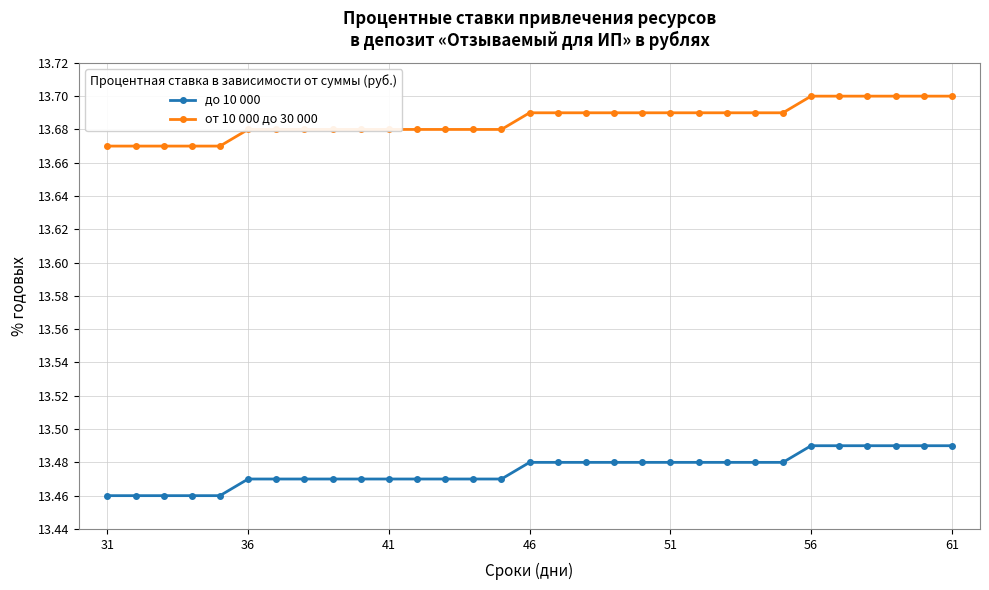

True or false: от 10 000 до 30 000 and до 10 000 cross at least once.

False